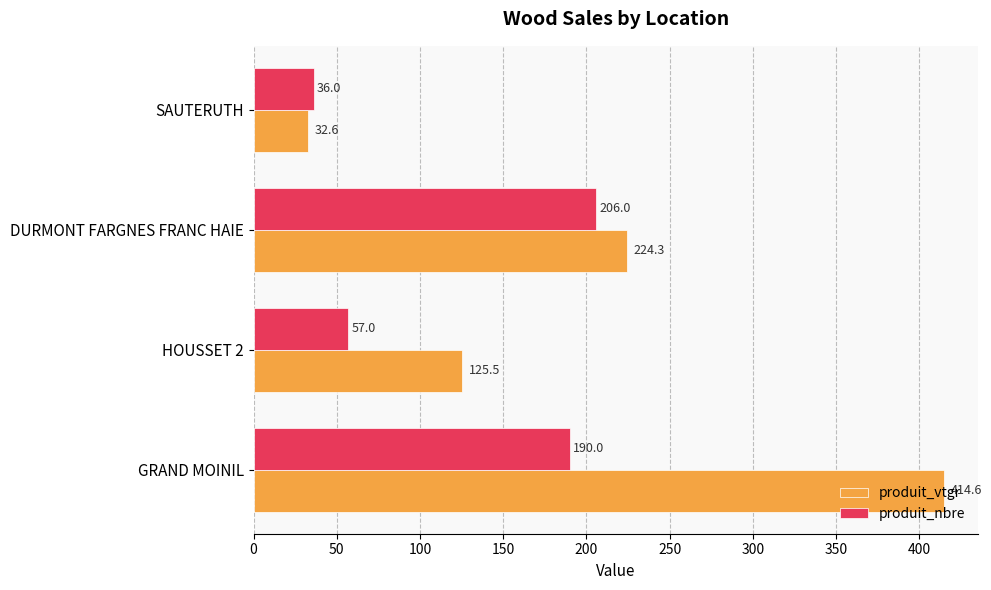

List the series in order of their peak value, highest first.

produit_vtgr, produit_nbre